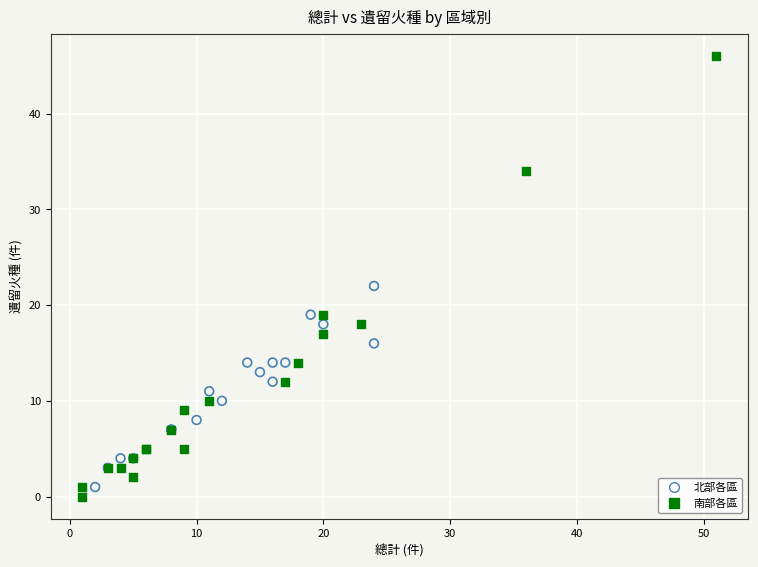

Which series reaches the maximum Y coordinate?

南部各區